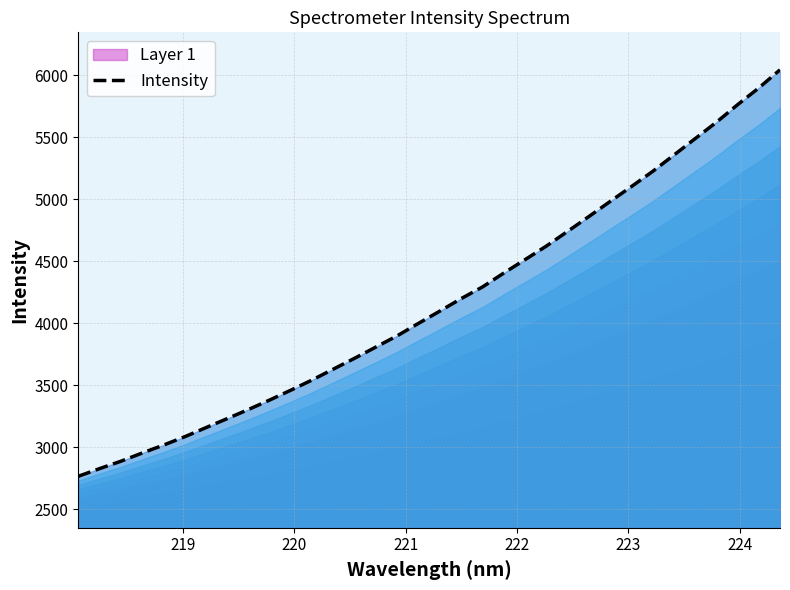

What is the smallest value displayed?

2766.8